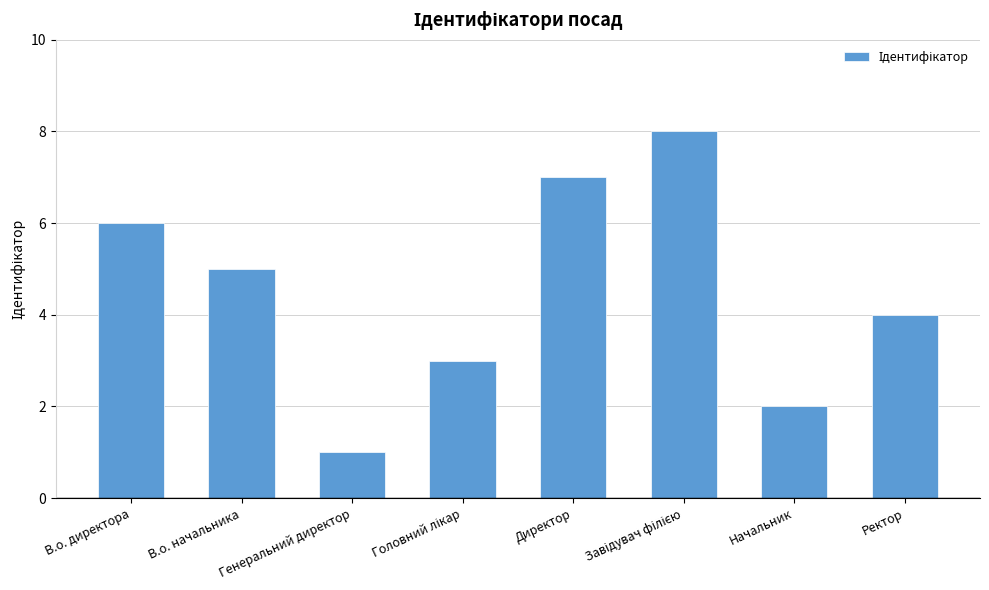

Which category has the lowest value across all series?

Генеральний директор